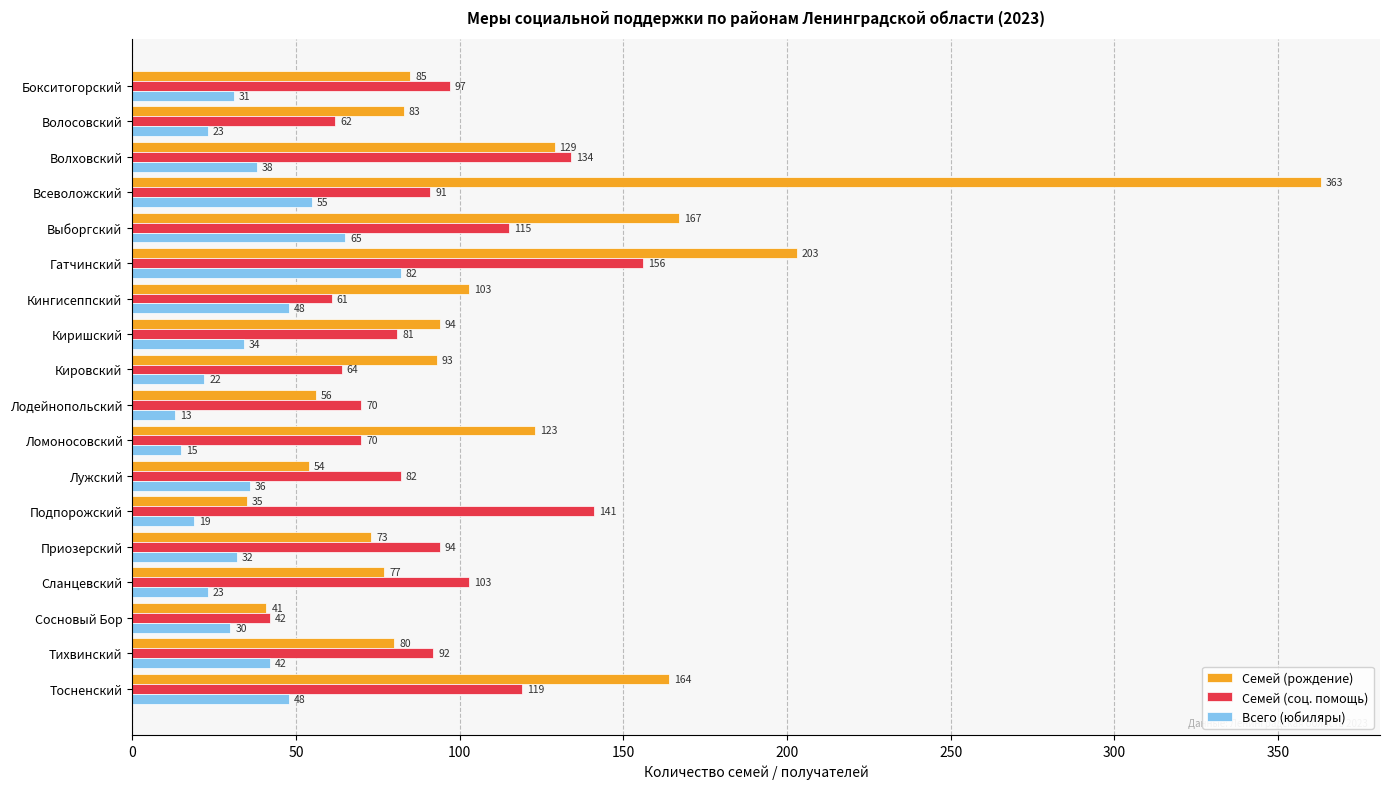

At which category is the sum across all series the highest?

Всеволожский